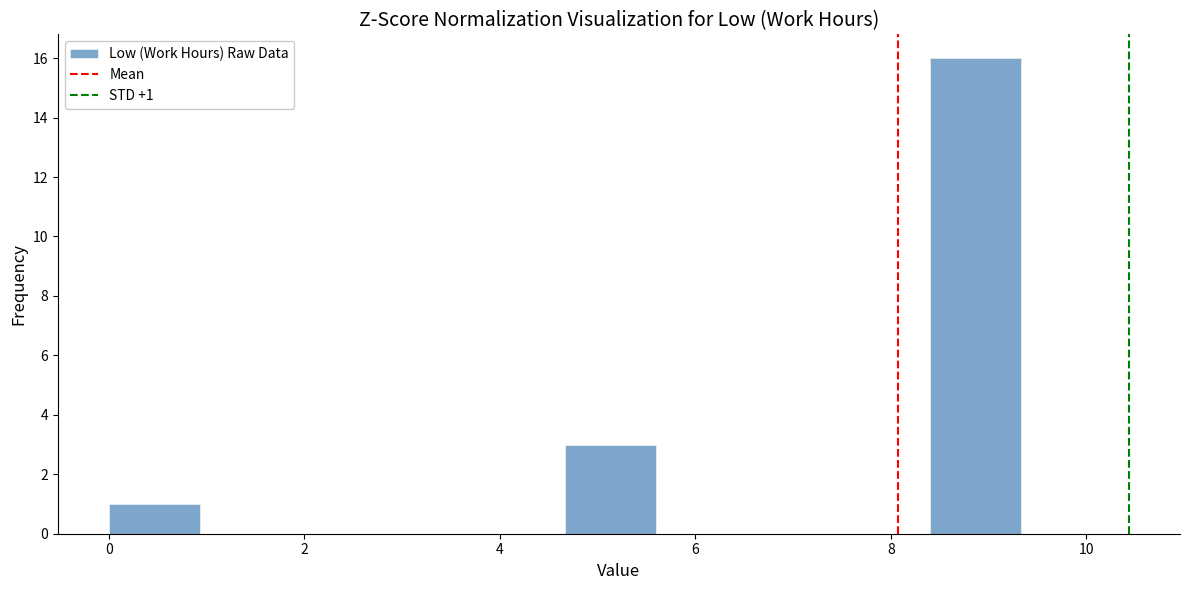

Over which range of the x-axis is the bar tallest?

8.4 to 9.4